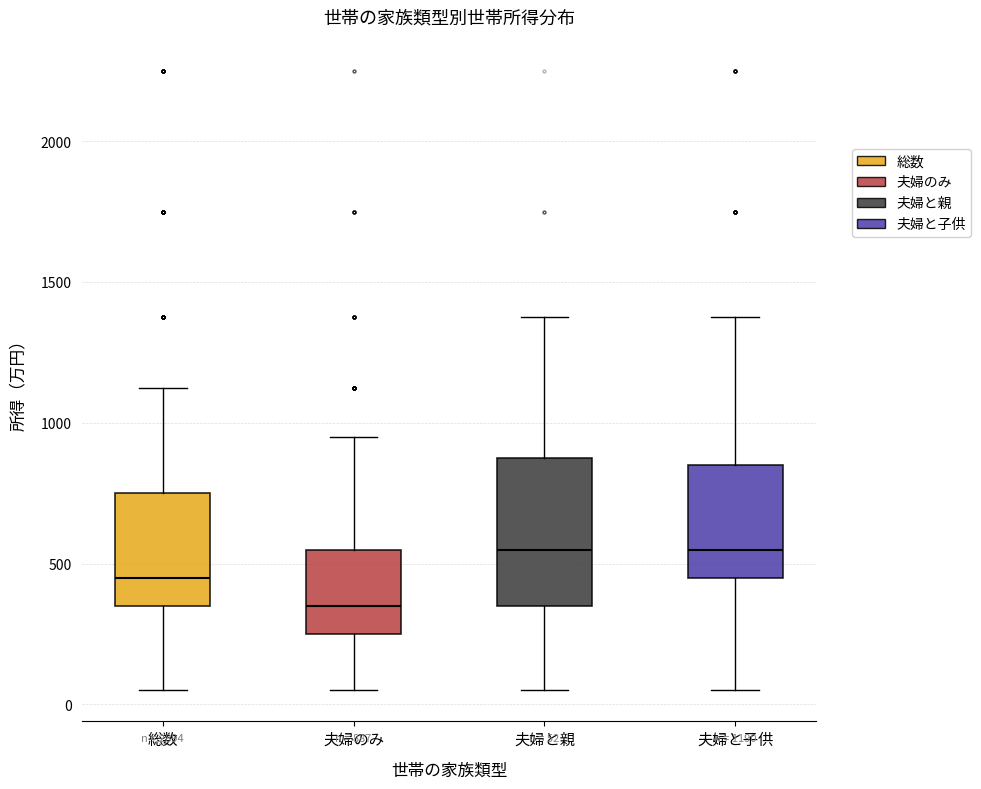

Which box's median line is the lowest?

夫婦のみ